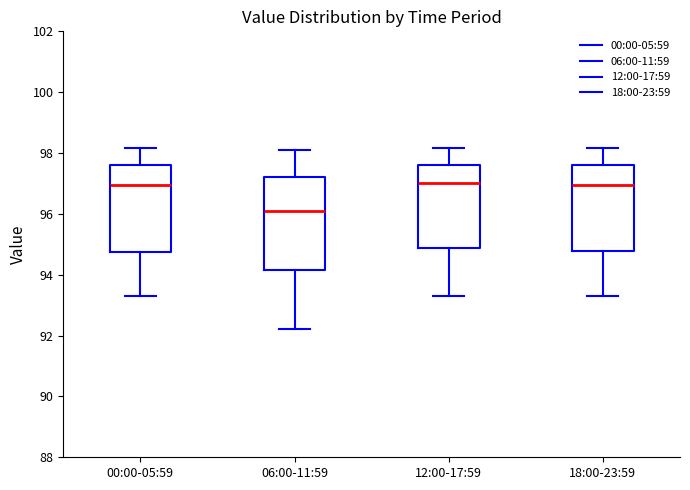

Where is the lower edge of the box for 18:00-23:59 on the y-axis? The values are not printed on the chart, so give them approximately, as read against the axis.

94.8